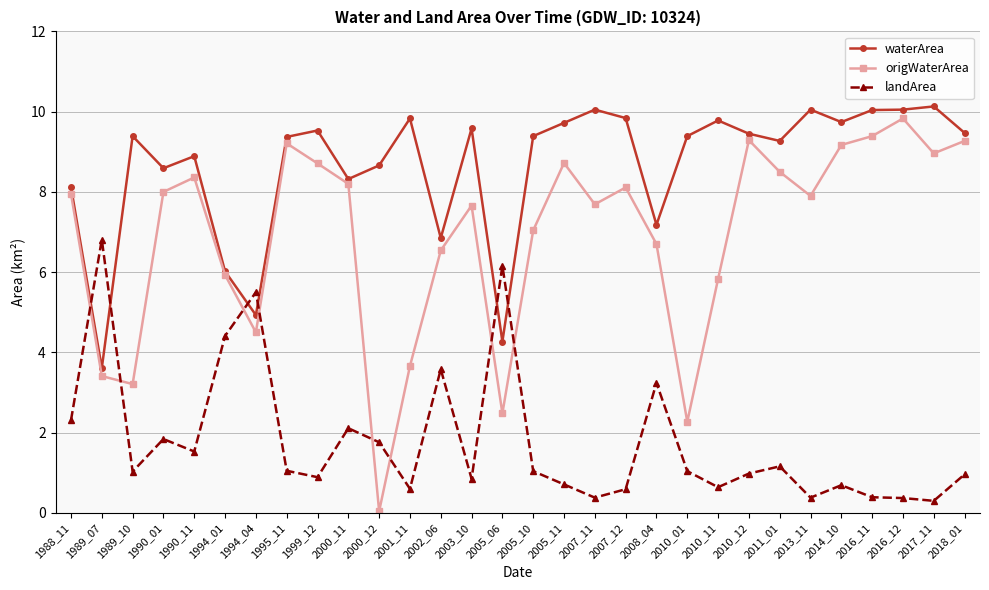

Which series has the widest spread of values?

origWaterArea